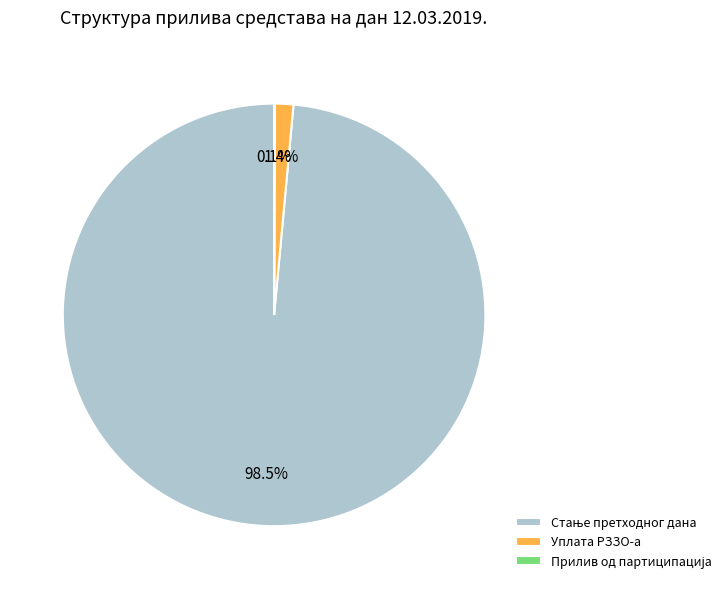

Does any single category account for the majority?

Yes